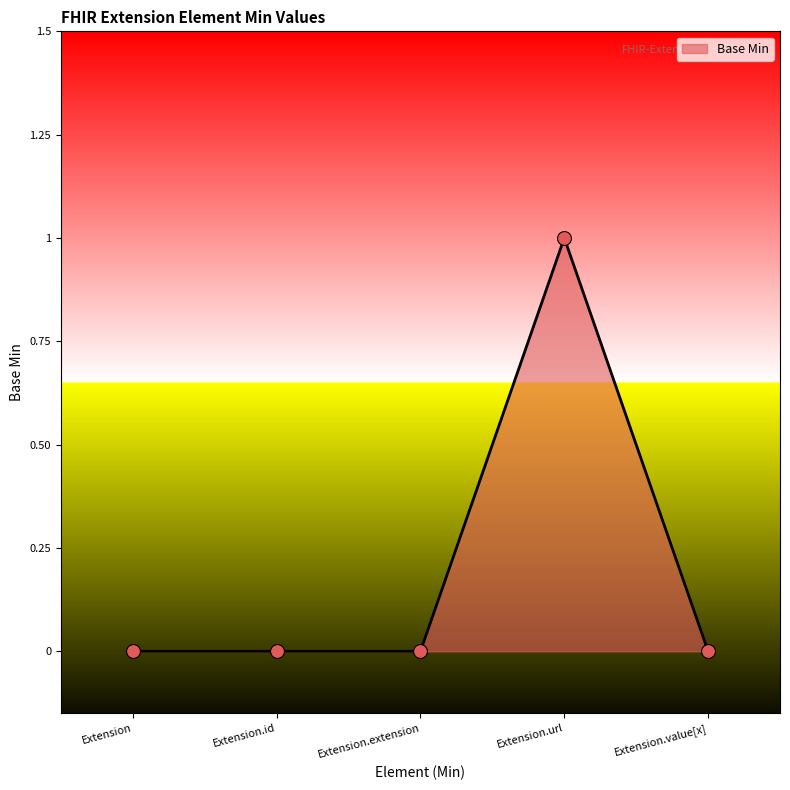

Between Extension.id and Extension.value[x], which is larger?

Extension.id